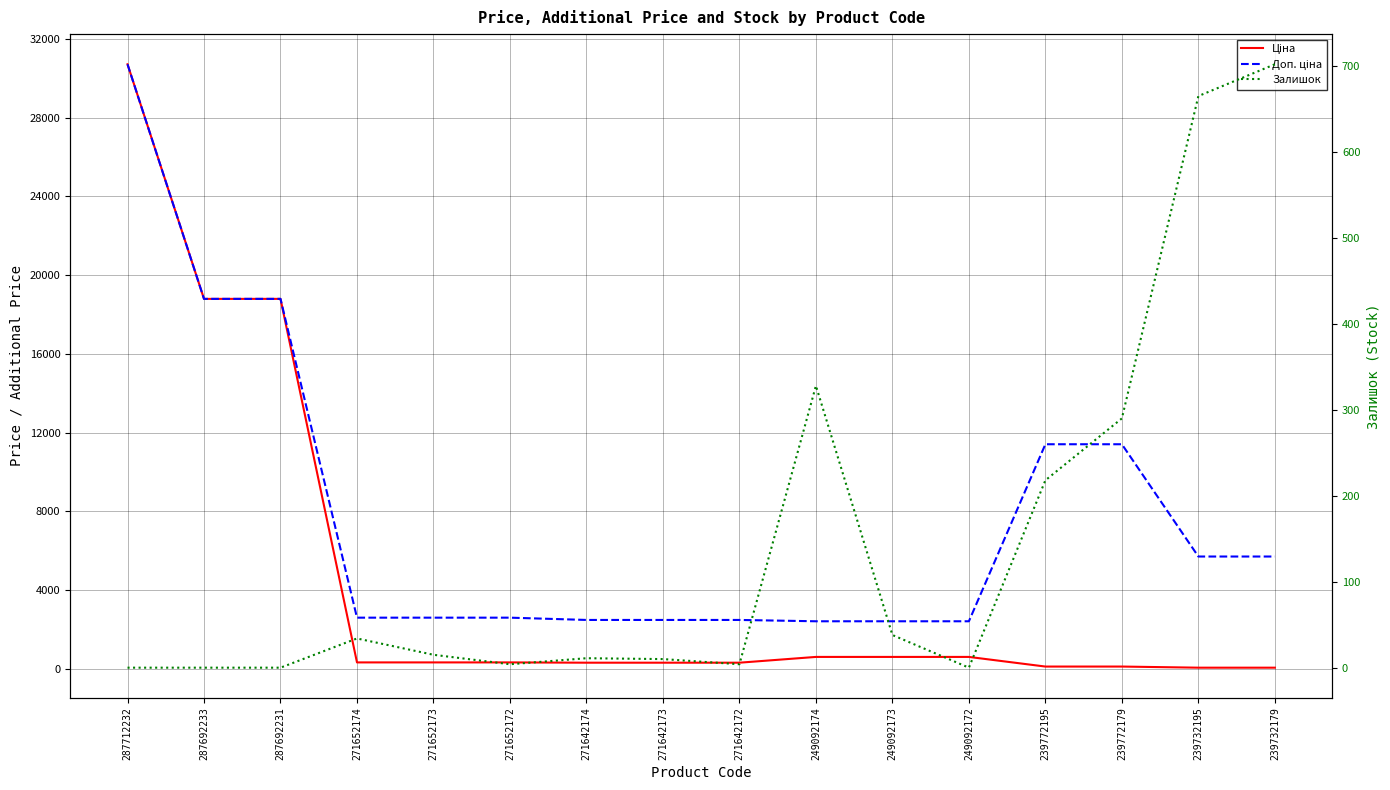

Which series has the largest range (max minus min)?

Ціна